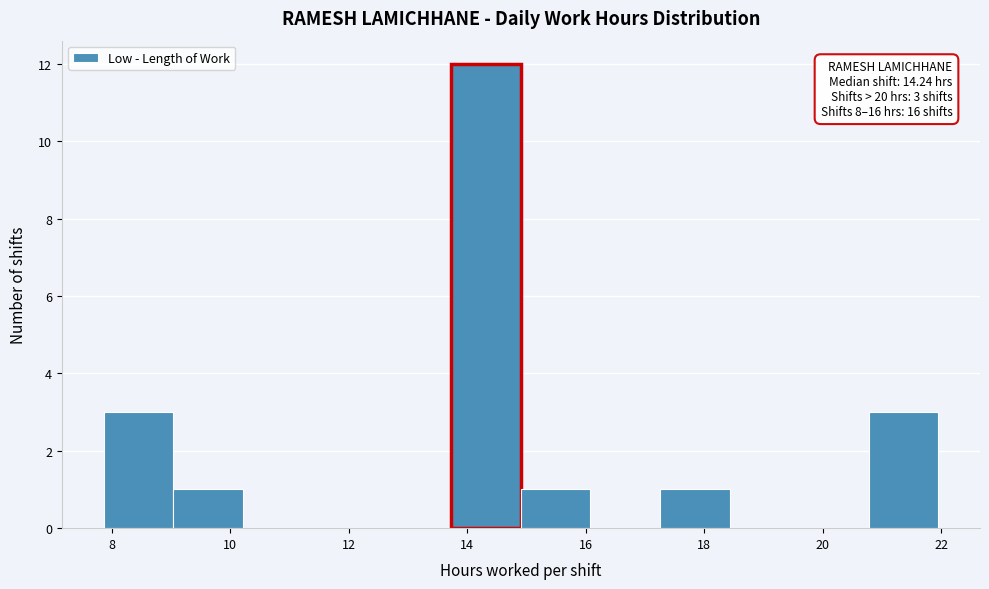

Over which range of the x-axis is the bar tallest?

13.8 to 15.0